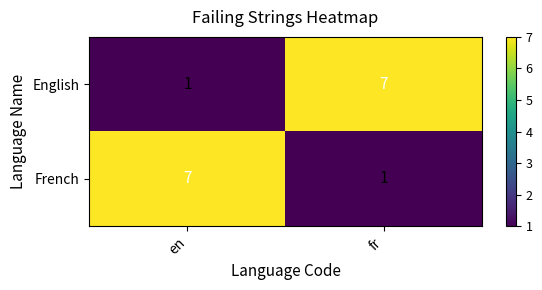

How many categories are shown in the chart?

2